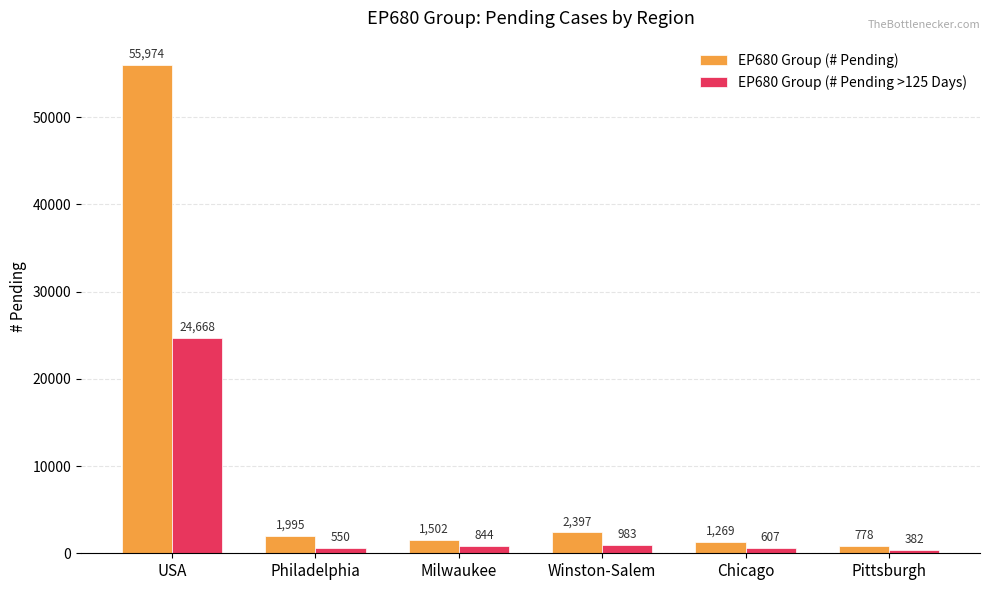

True or false: EP680 Group (# Pending) has a value of 778 at Pittsburgh.

True